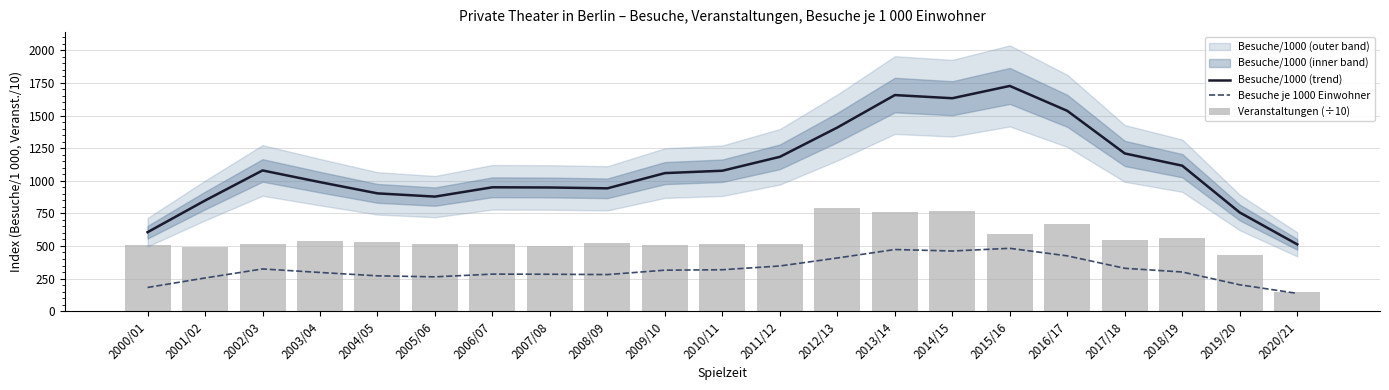

How many data points in Veranstaltungen (÷10) are less than 518?

9